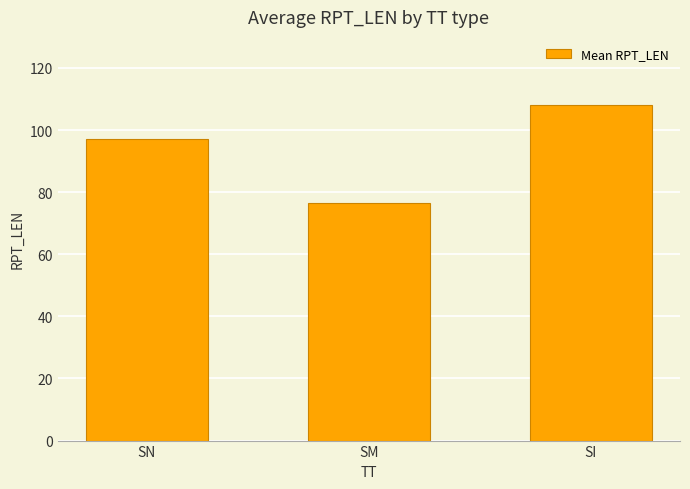

Does the chart contain stacked bars?

No